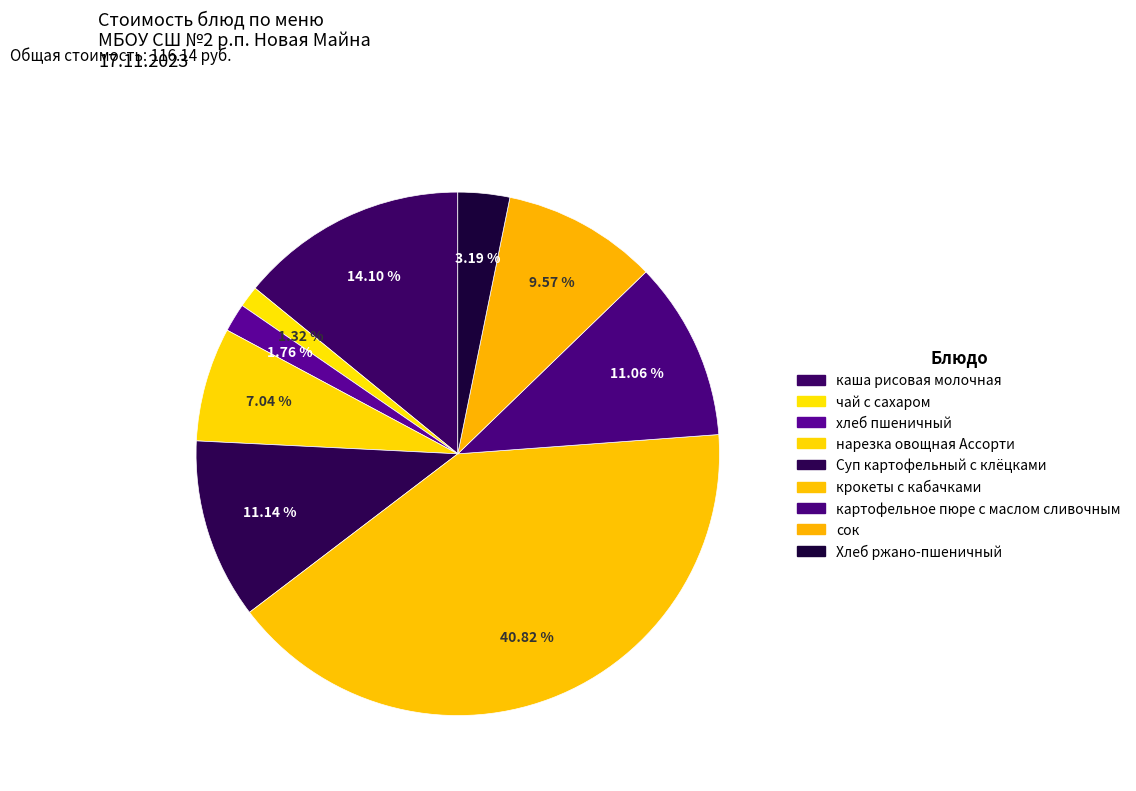

True or false: каша рисовая молочная accounts for 14% of the total.

True